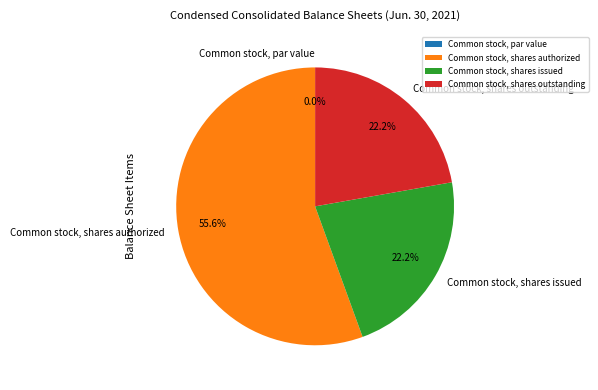

To the nearest percent, what percentage of the pie is Common stock, shares outstanding?

22%